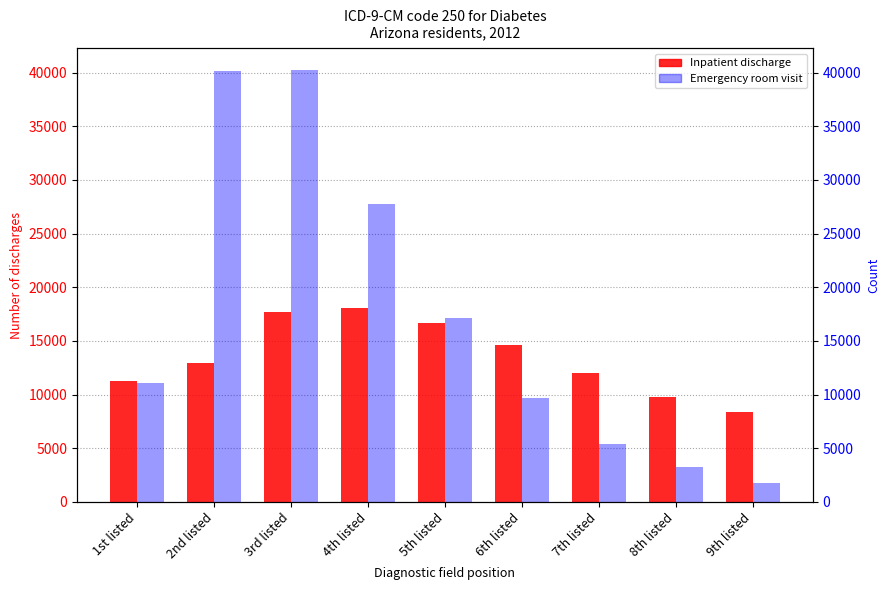

Does the chart contain any negative values?

No